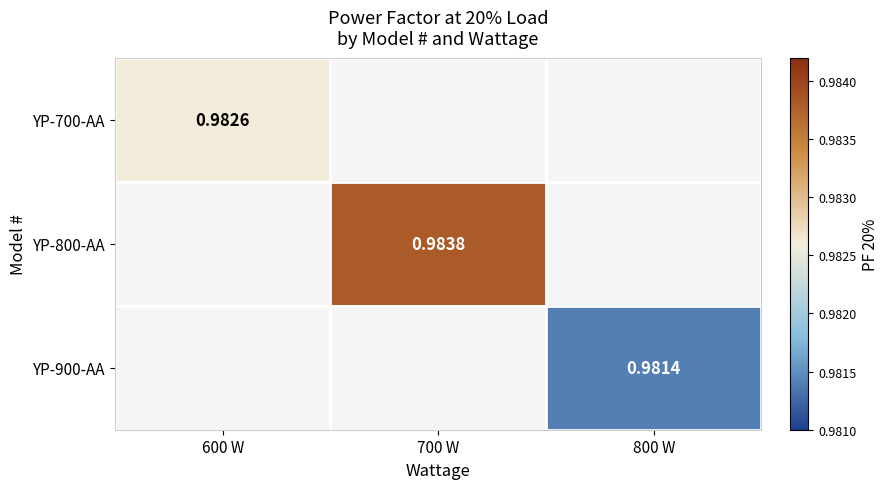

Which series has the widest spread of values?

YP-700-AA